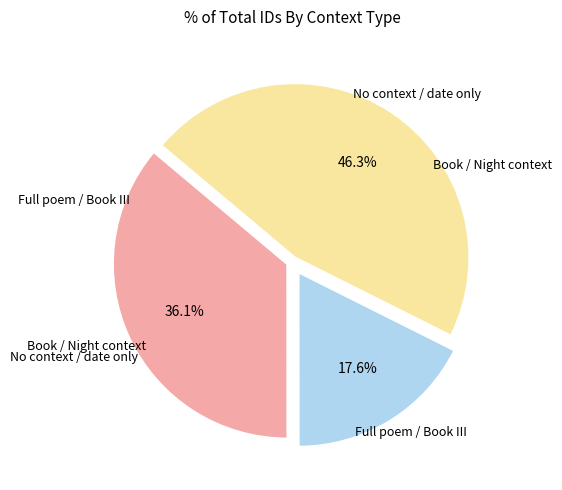

Is there a majority slice in this chart?

No